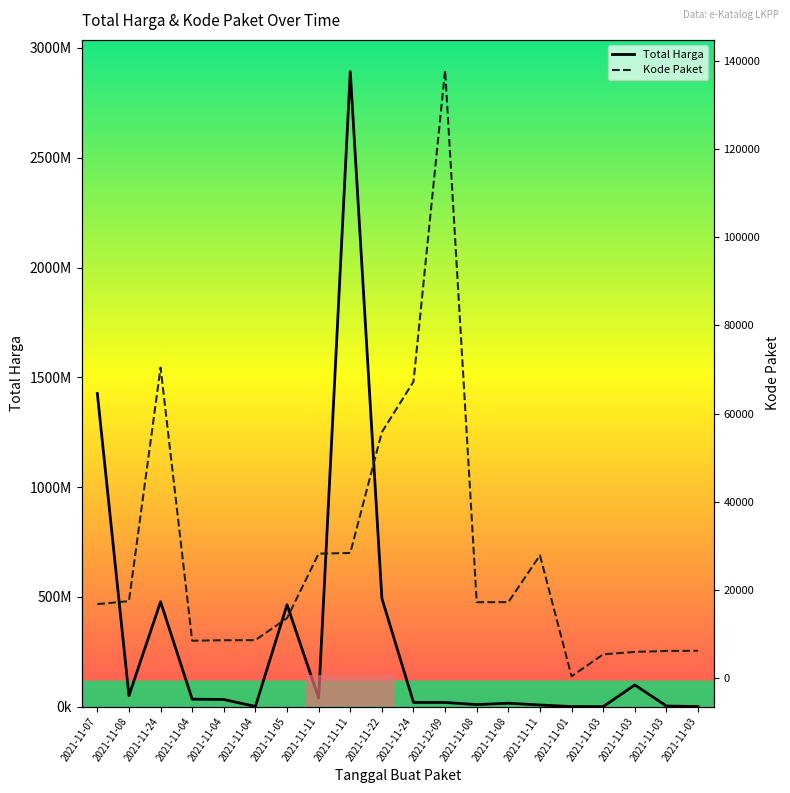

What is the spread (max minus min) of values at 2021-11-08?

49712531